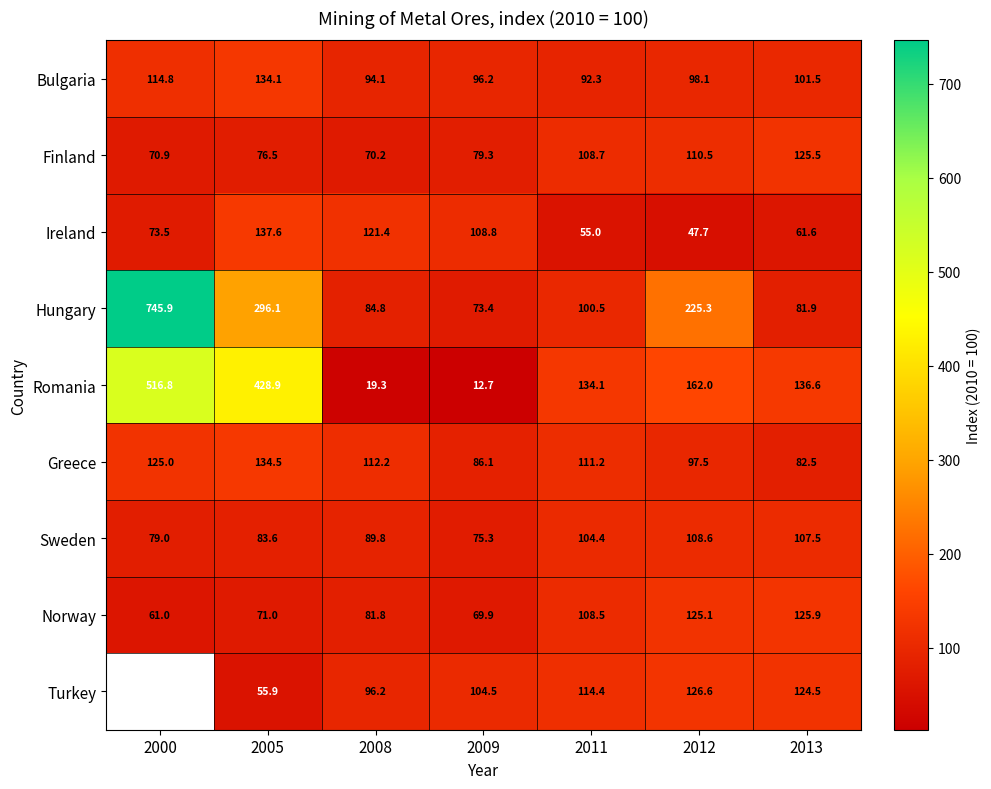

The value of Hungary at 2005 is 399.0. True or false?

False